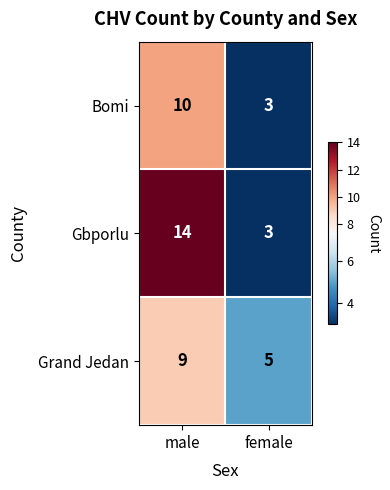

Is it true that Bomi equals 17 at male?

False